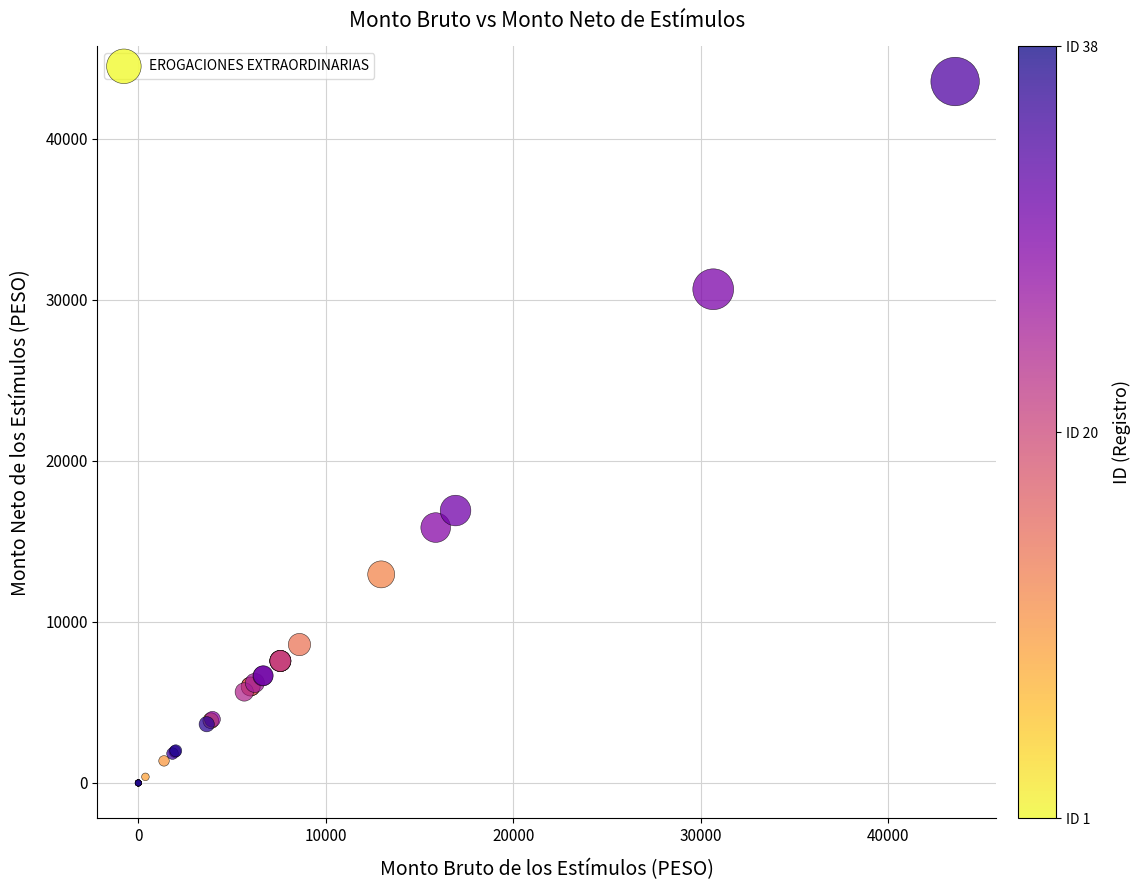

What Y value in the scatter plot is closest to 21782?

16918.0